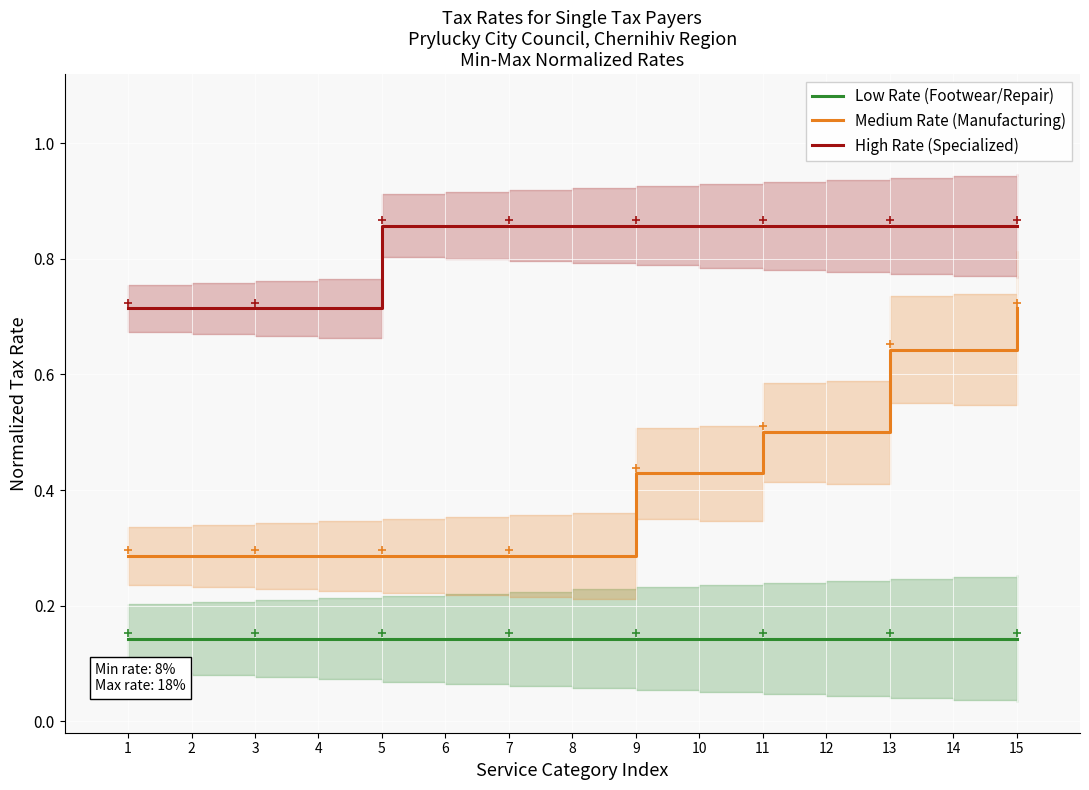

At how many categories does at least one series exceed 0?

15